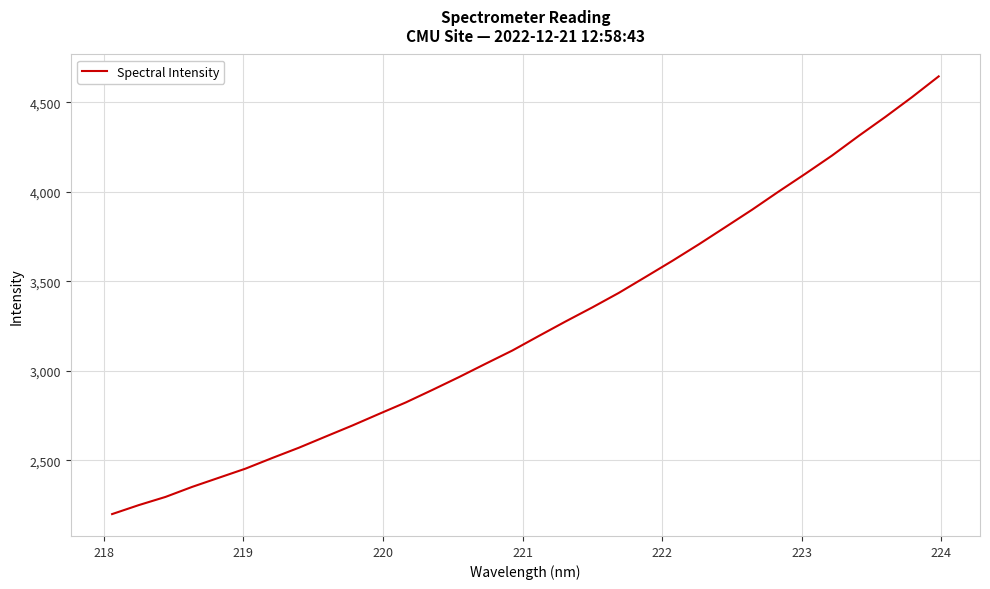

What is the difference between the maximum and minimum values?

2446.8